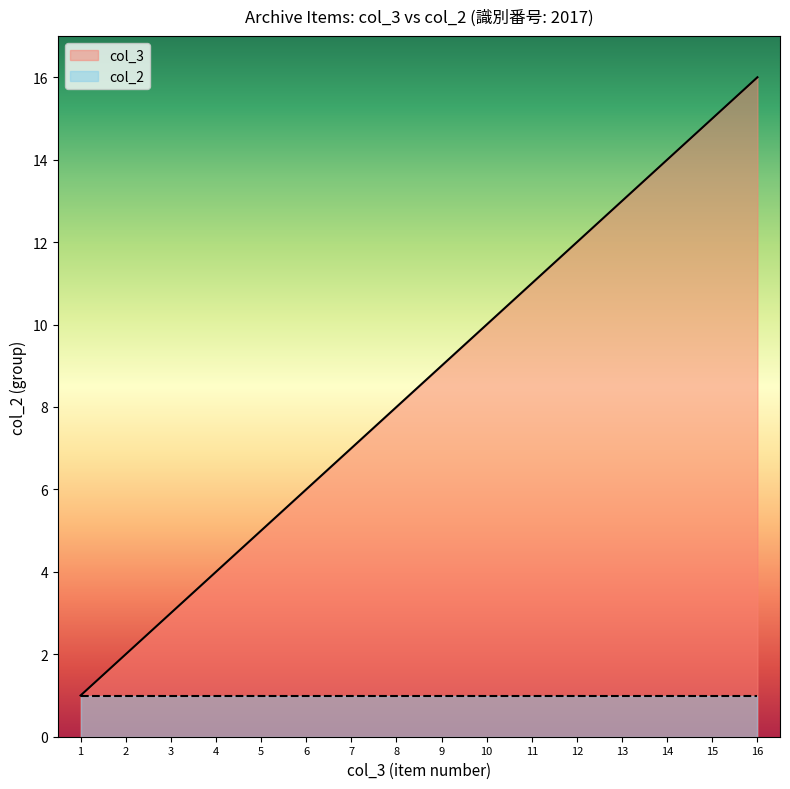

At which label does the data first exceed 9?

10